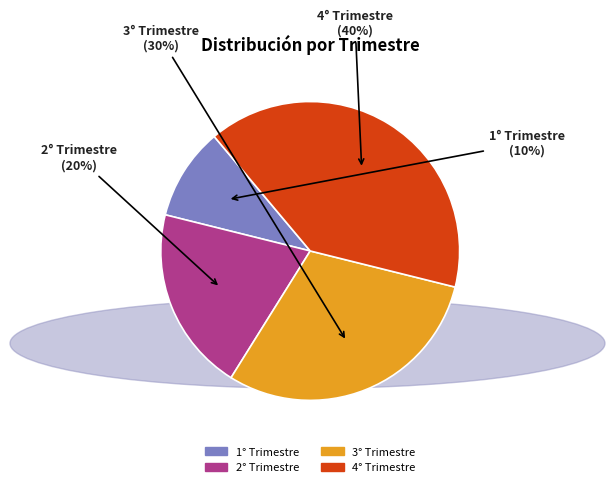

Does 4° Trimestre account for over 50% of the chart?

No